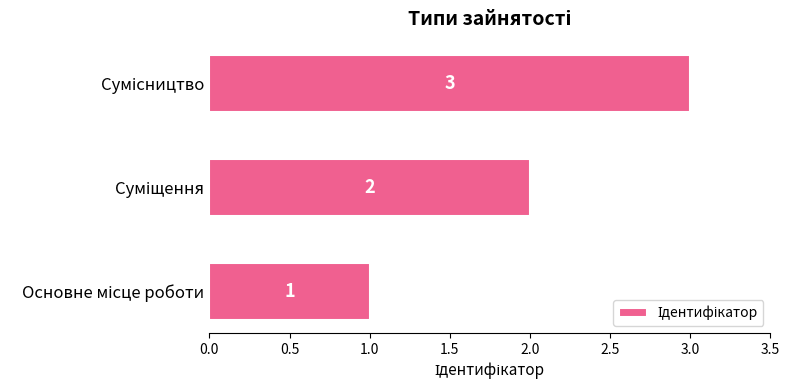

How many values are between 1 and 3?

3